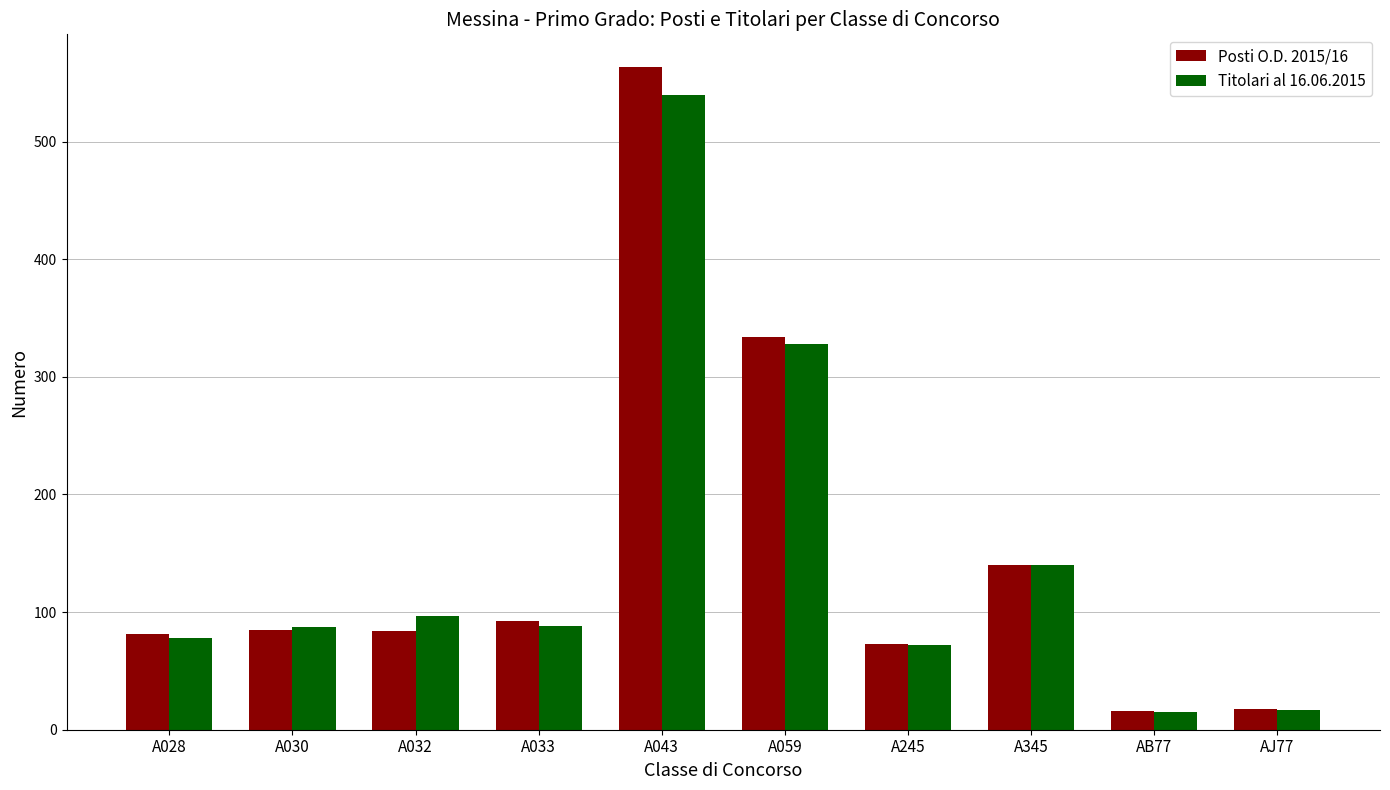

Are the bars grouped side by side (vs. stacked)?

Yes